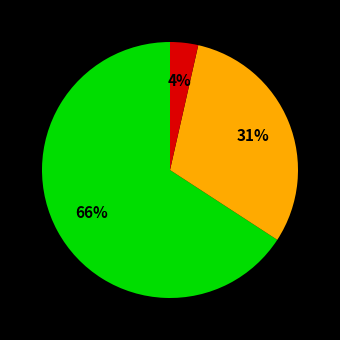

Count the number of slices in the pie.

3